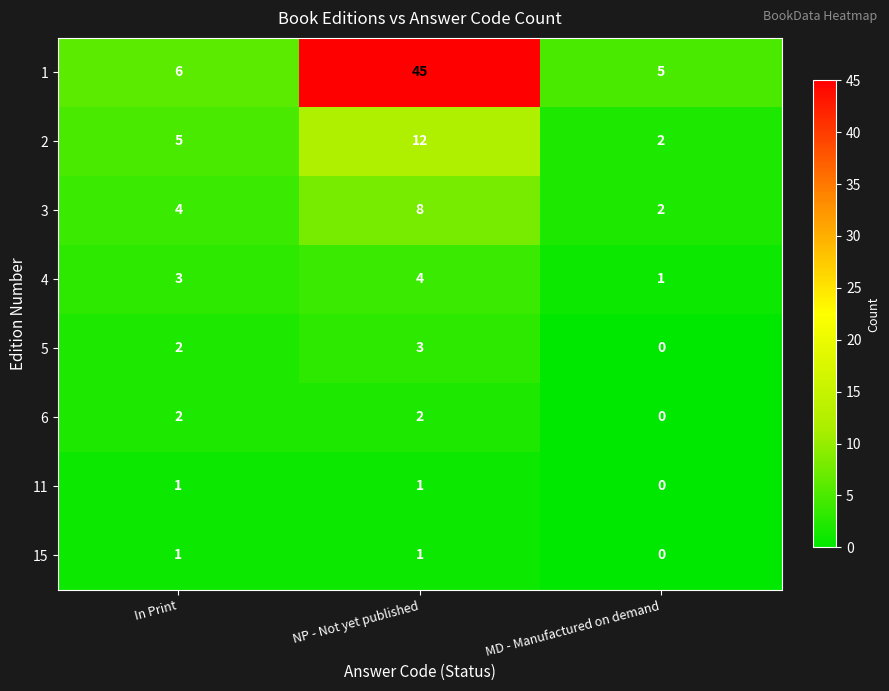

What is the difference between the 2 values at In Print and MD - Manufactured on demand?

3